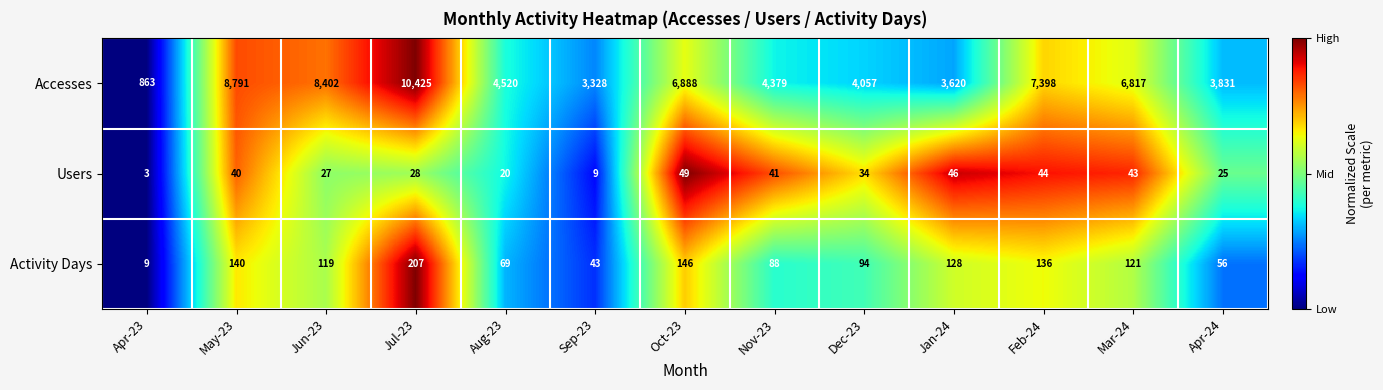

At which category does the chart reach its minimum across all series?

Apr-23